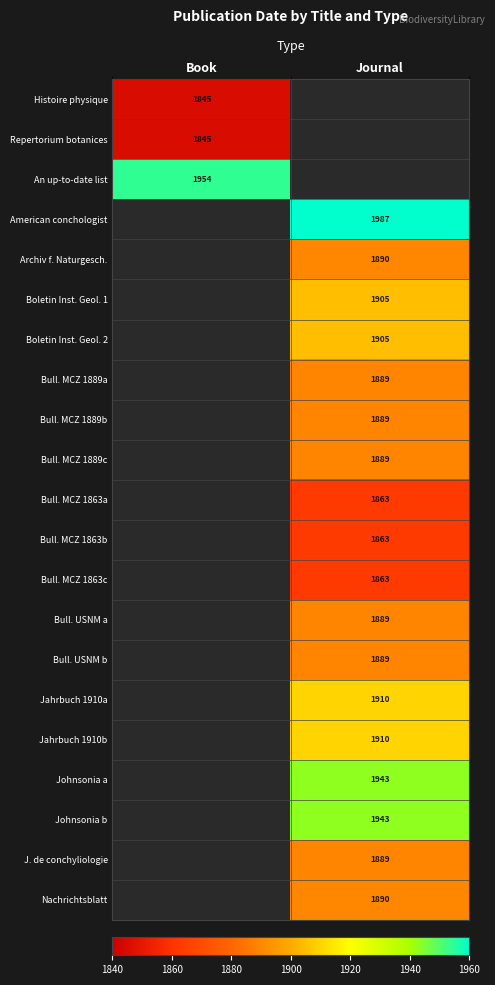

Count the number of categories in the chart.

2